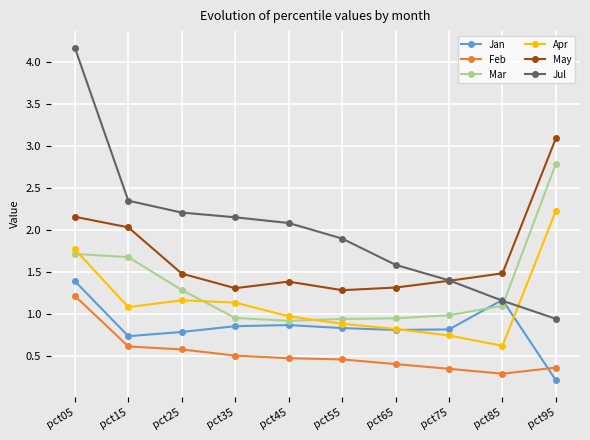

At how many categories does at least one series exceed 4?

1